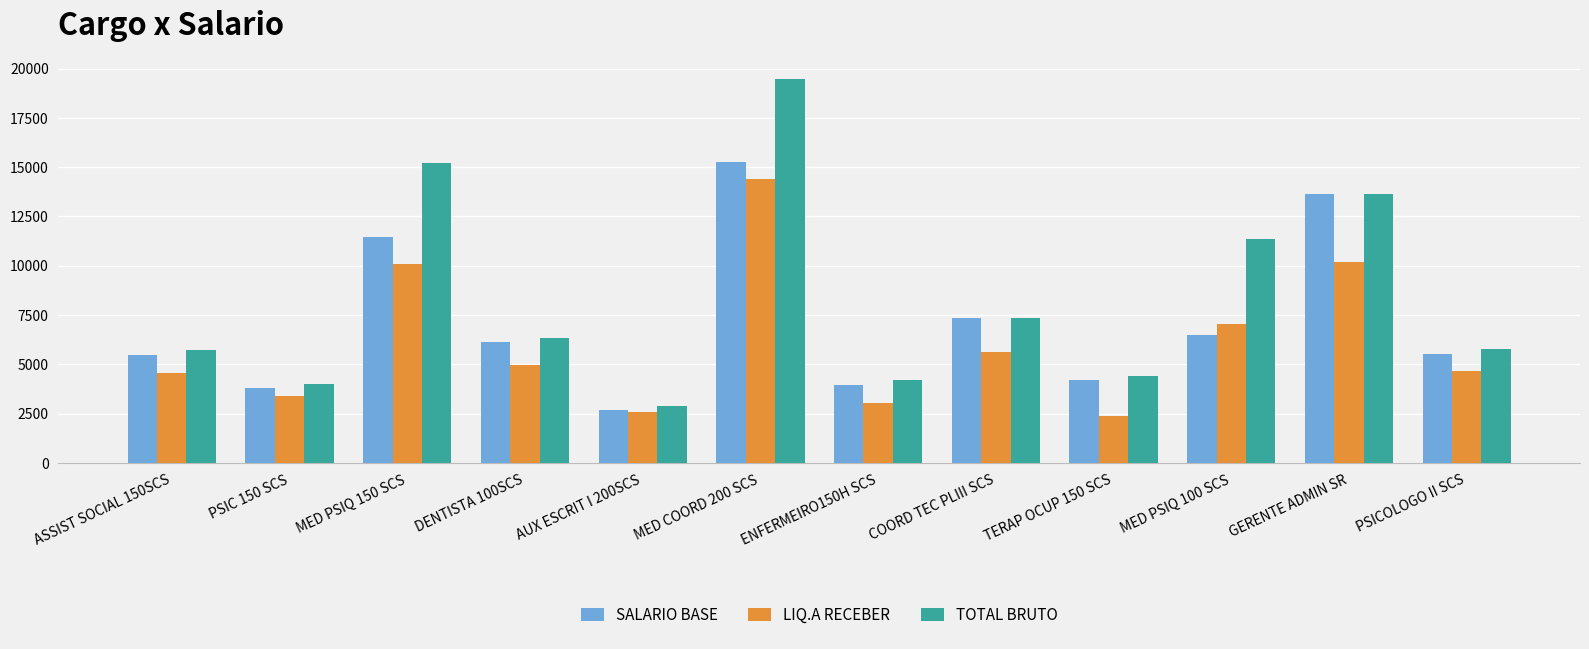

What is the difference between the maximum and minimum values in the LIQ.A RECEBER series?

12024.6